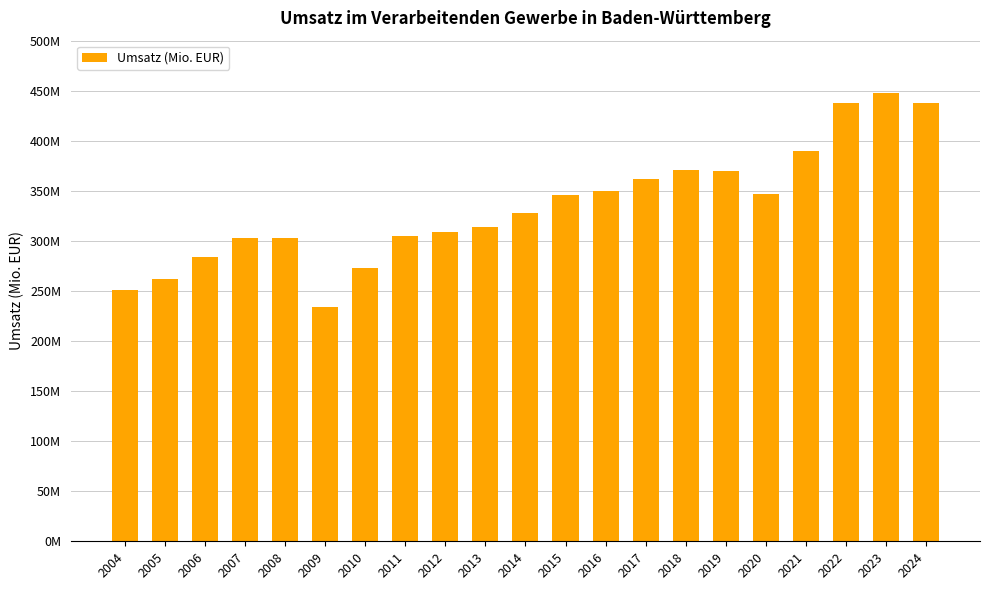

What is the ratio of the value at 2023 to the value at 2004?

1.8